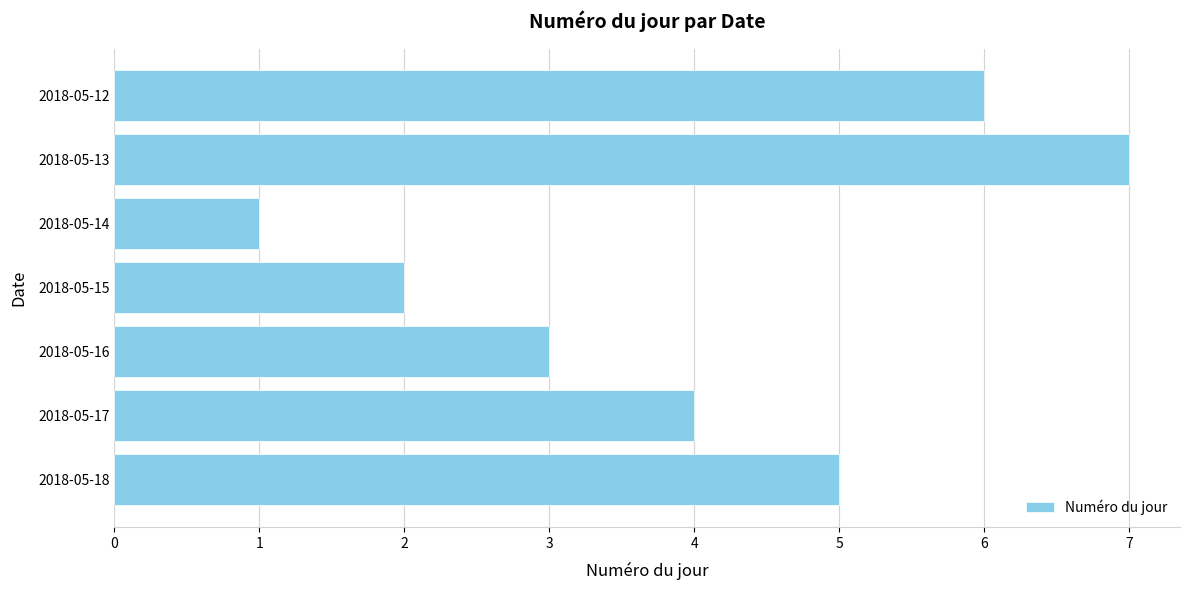

List the labels in order of value, largest first.

2018-05-13, 2018-05-12, 2018-05-18, 2018-05-17, 2018-05-16, 2018-05-15, 2018-05-14